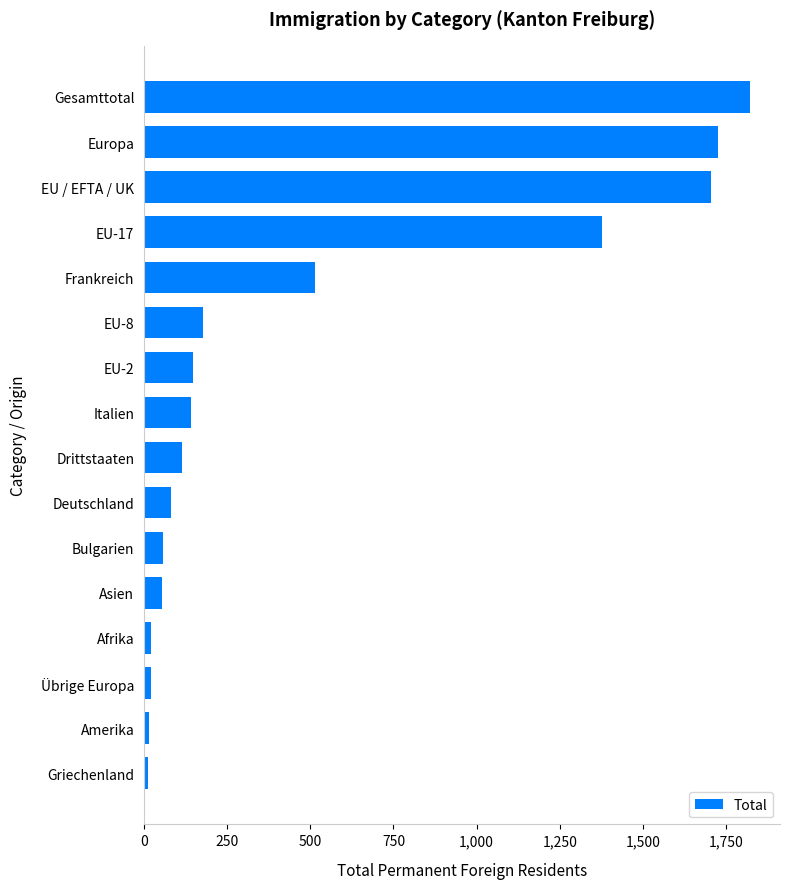

What is the maximum value shown in the chart?

1821